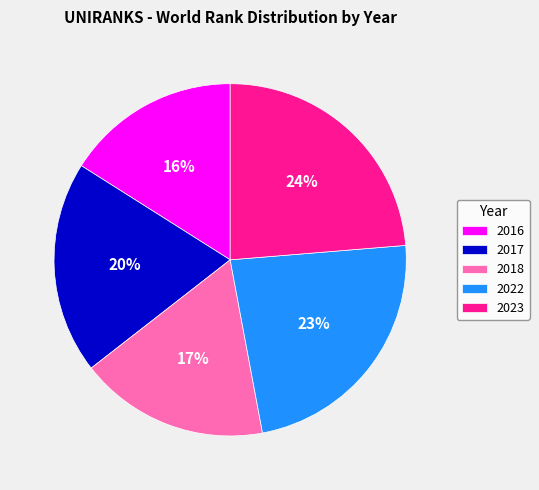

Does 2023 represent more than half of the total?

No